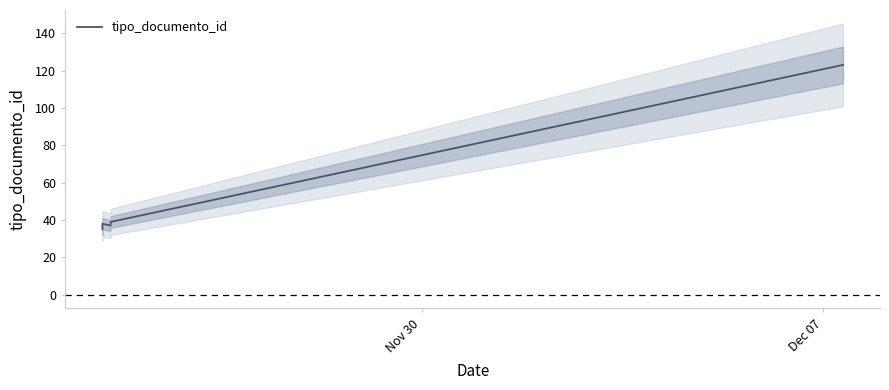

Reading left to right, list all the values displayed in this chart.

35	36	38	37	39	123